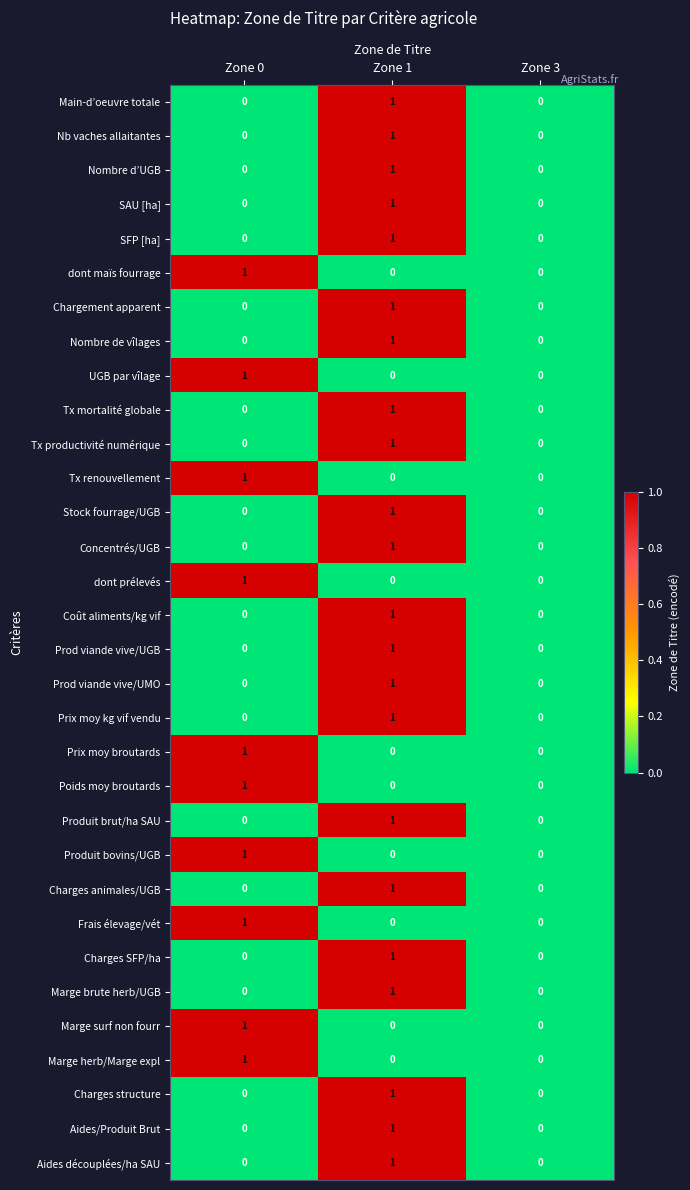

True or false: Nombre de vîlages has a value of 1 at Zone 1.

True